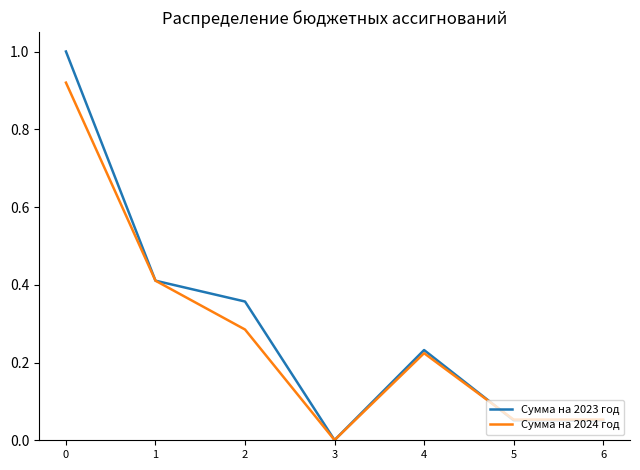

Which series changed the most between 1 and 6?

Сумма на 2023 год